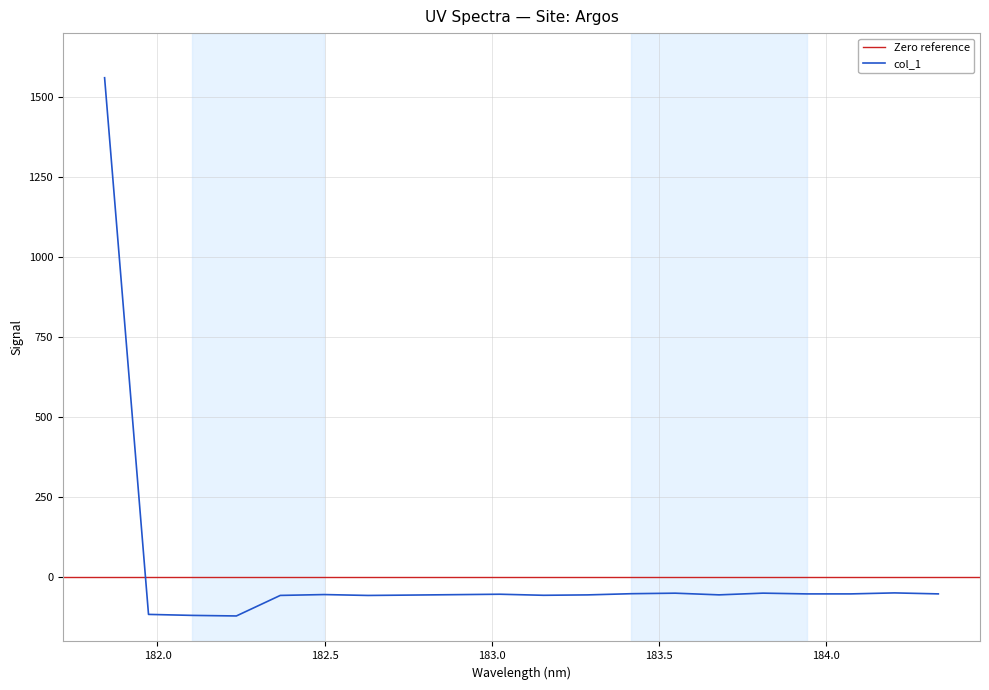

Between 183.811206745 and 183.4176122368, which is larger?

183.811206745